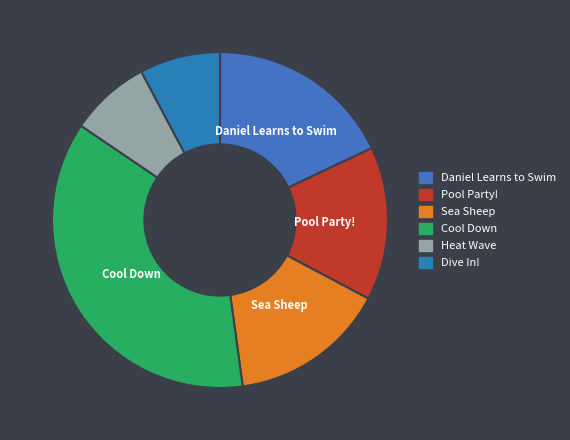

Between Daniel Learns to Swim and Heat Wave, which is larger?

Daniel Learns to Swim